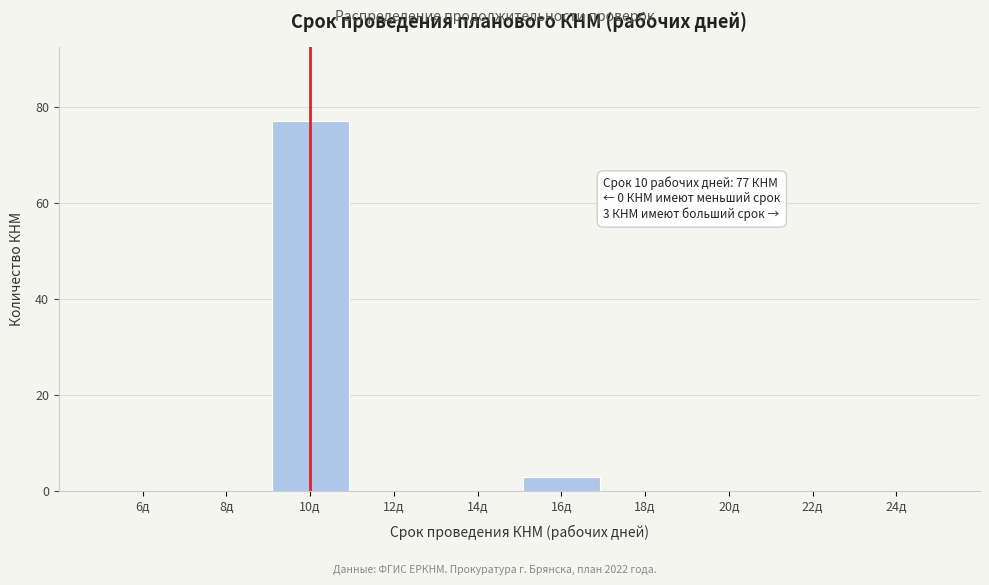

Which range on the x-axis has the tallest bar?

9 to 11